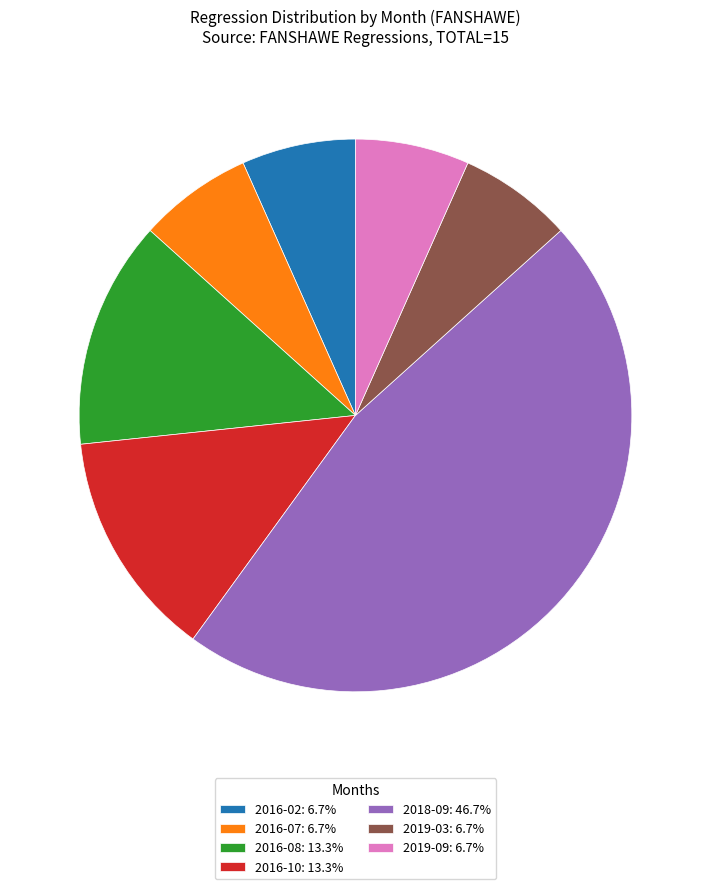

Combined, do 2016-10: 13.3% and 2019-03: 6.7% account for over 50%?

No